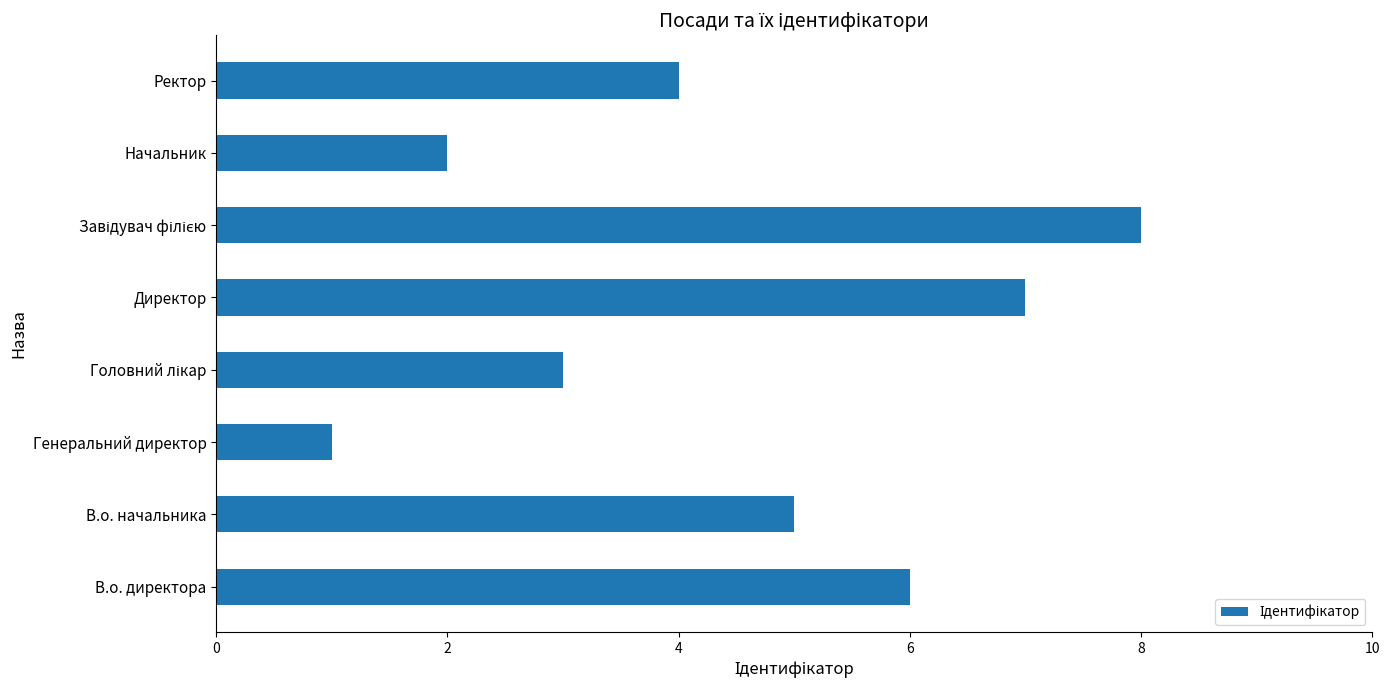

Which category has the lowest value across all series?

Генеральний директор